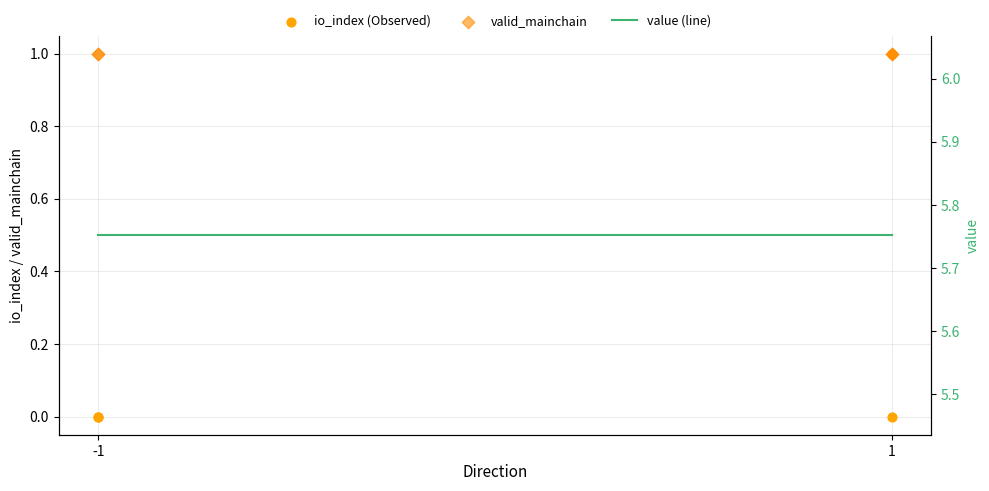

Which series contains the lowest Y value?

io_index (Observed)